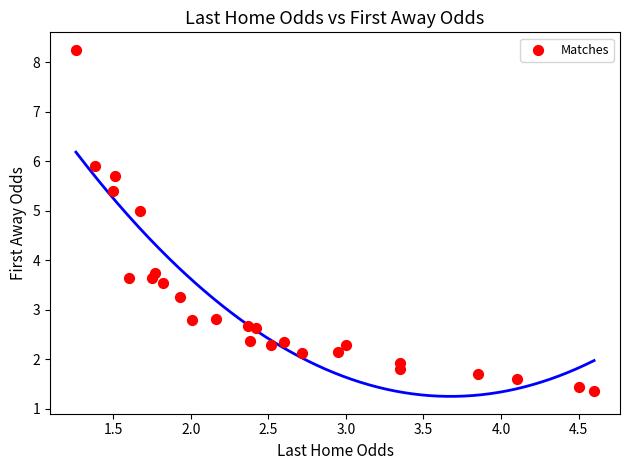

What Y value in the scatter plot is closest to 4?

3.8